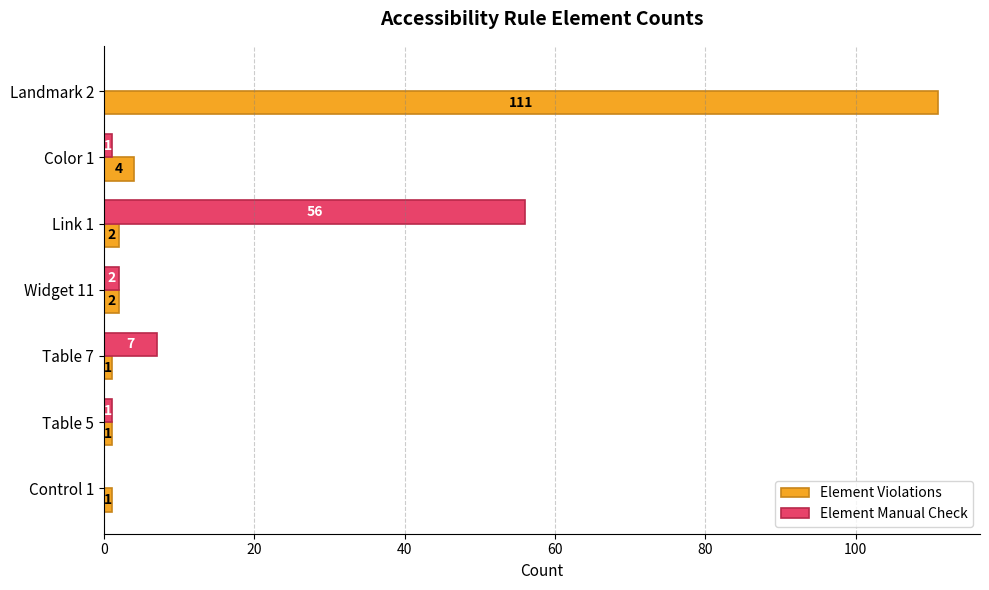

What is the sum of the Element Manual Check values at Color 1 and Table 7?

8